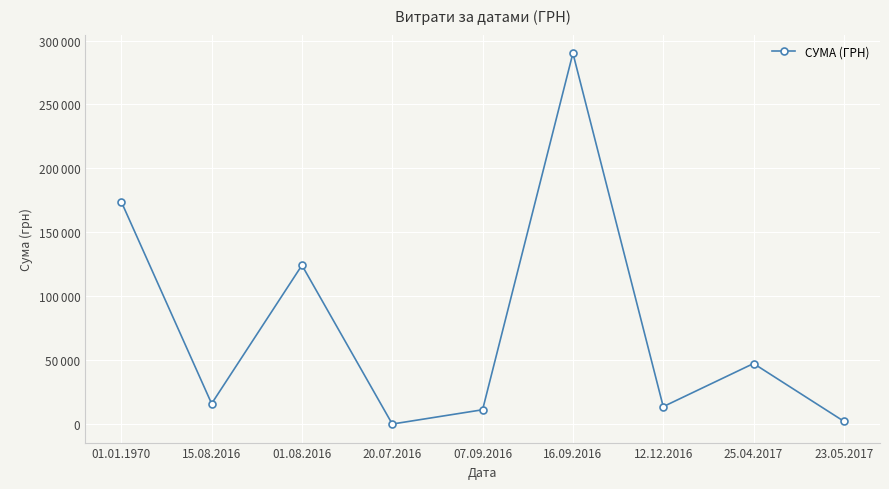

Does the chart have visible grid lines?

Yes